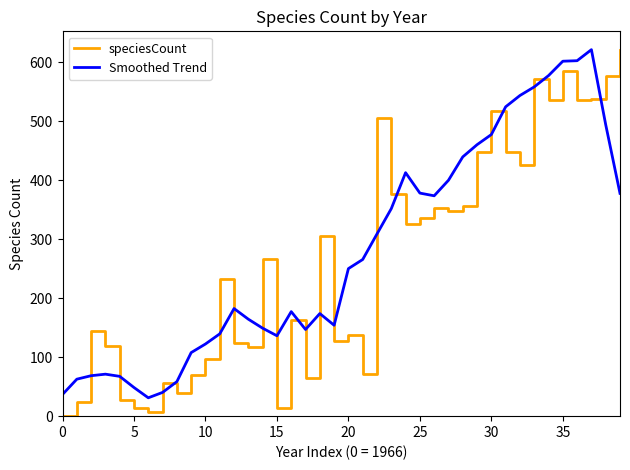

What is the lowest value of the Smoothed Trend series?

31.1